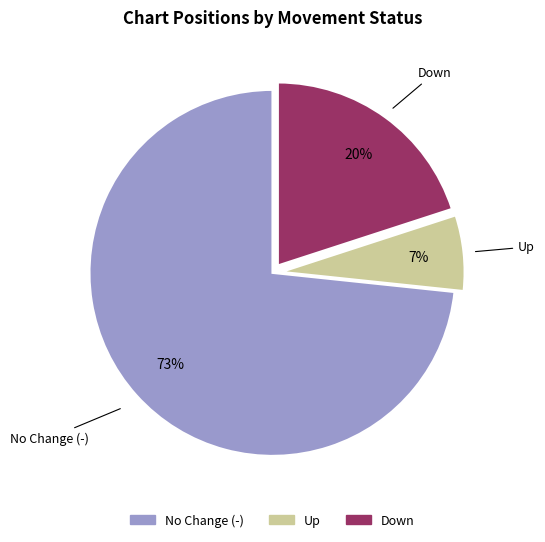

Does any single category account for the majority?

Yes